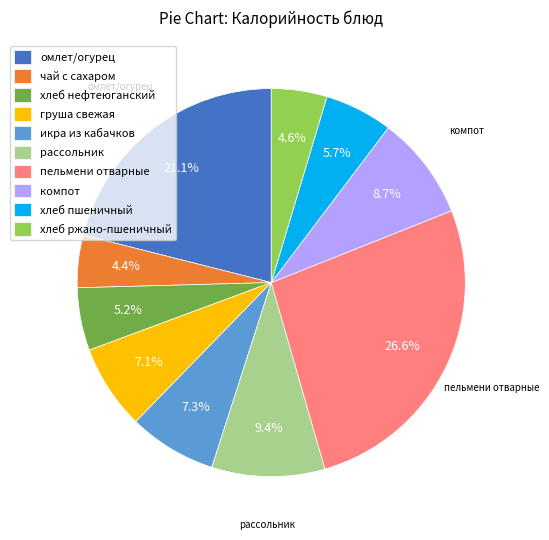

What percentage is NOT represented by омлет/огурец?

78.9%